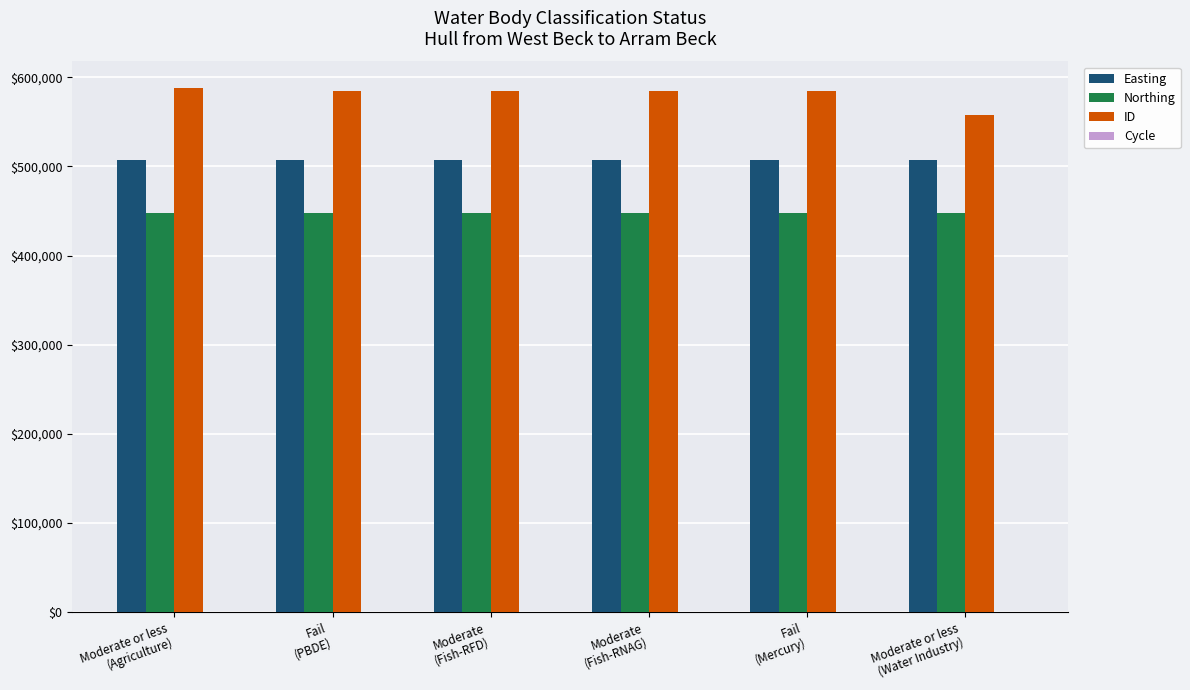

What is the sum of the Easting values at Fail
(PBDE) and Fail
(Mercury)?

1013682